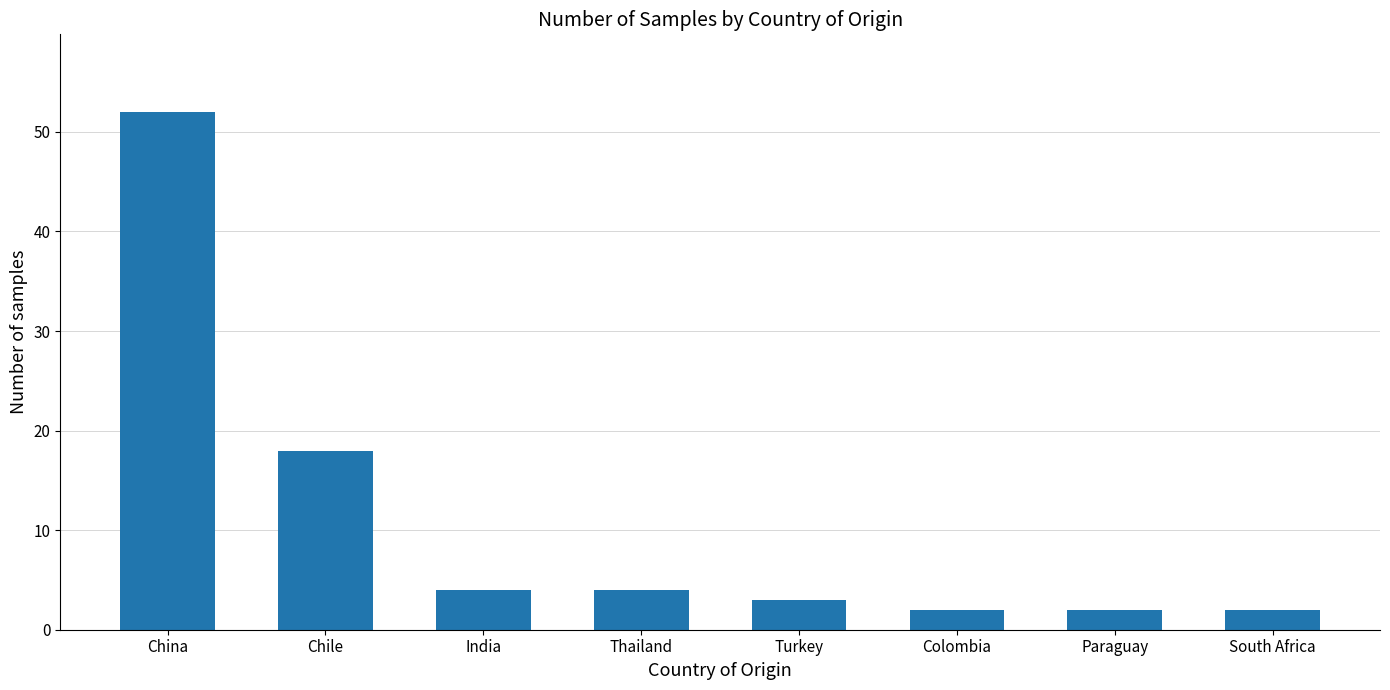

Read the value at Thailand, to the nearest 5.

5